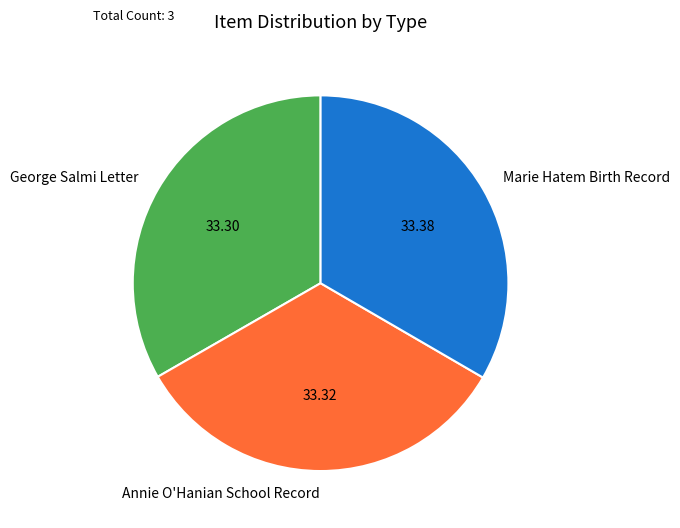

How many slices are in this pie chart?

3